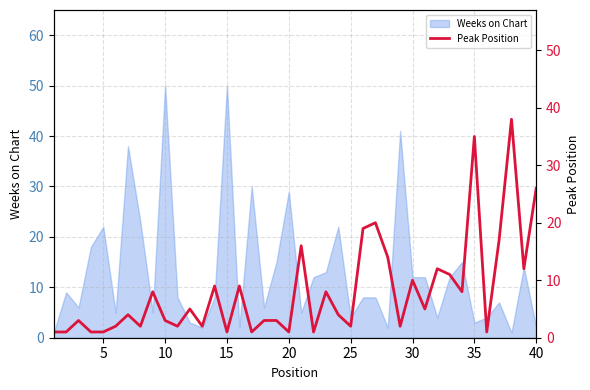

What is the sum of the values at 30 and 40?

13